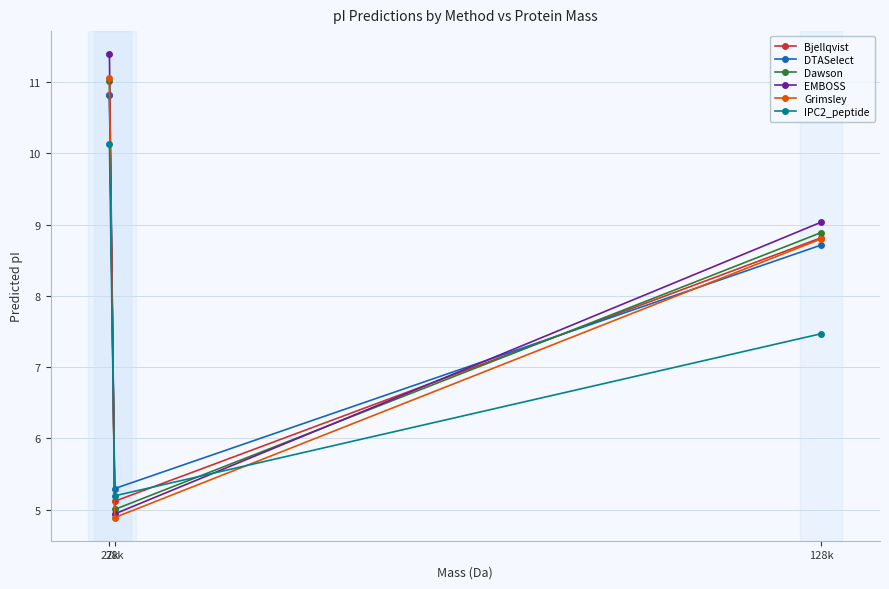

Which series has the largest range (max minus min)?

EMBOSS